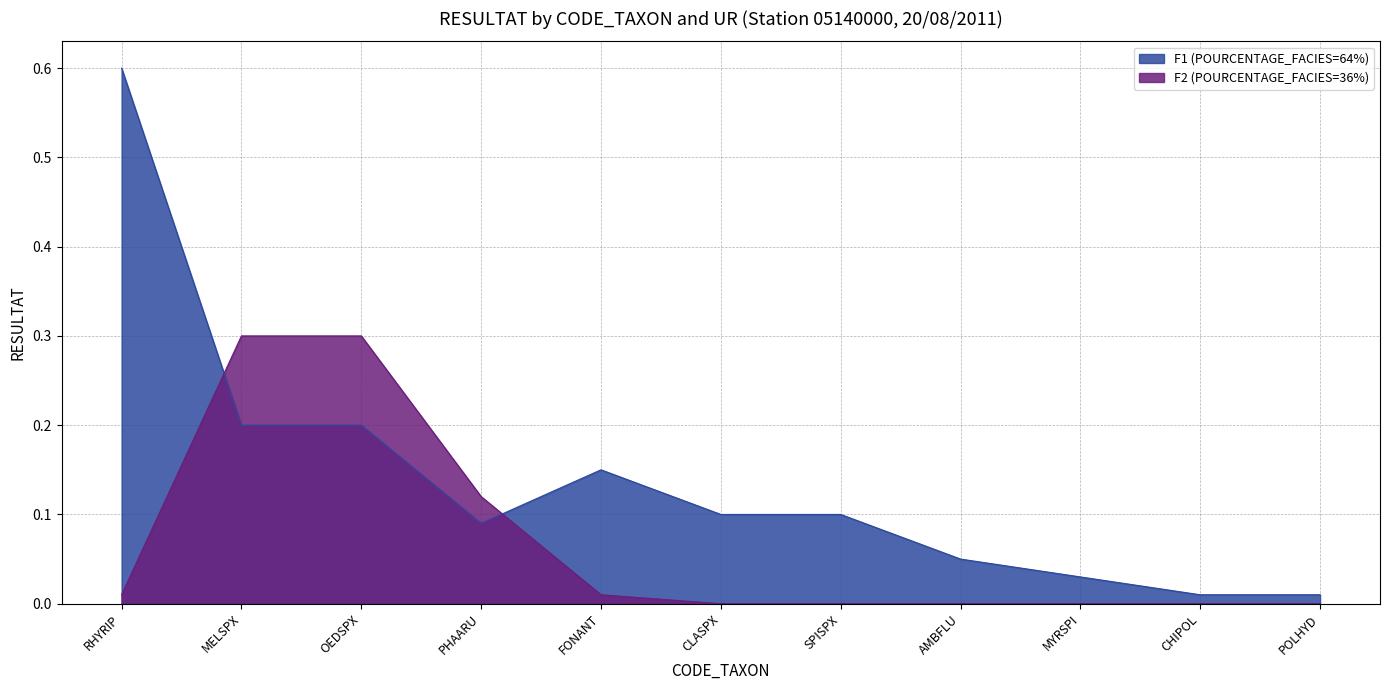

Where is the first local minimum for F1 (POURCENTAGE_FACIES=64%)?

PHAARU